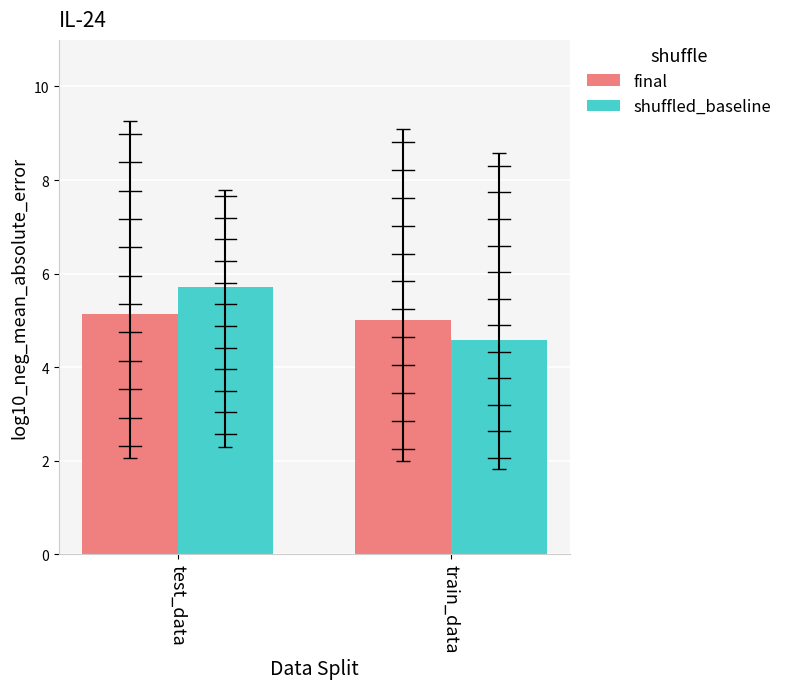

At which label does shuffled_baseline reach its minimum?

train_data